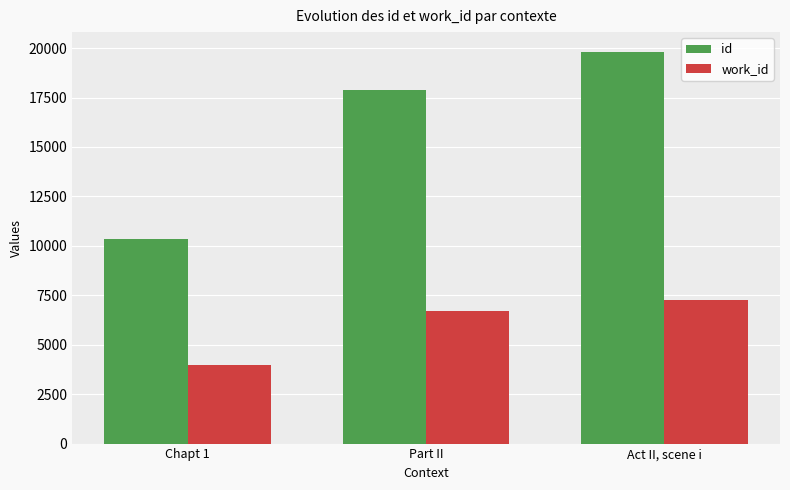

Does the chart contain any negative values?

No